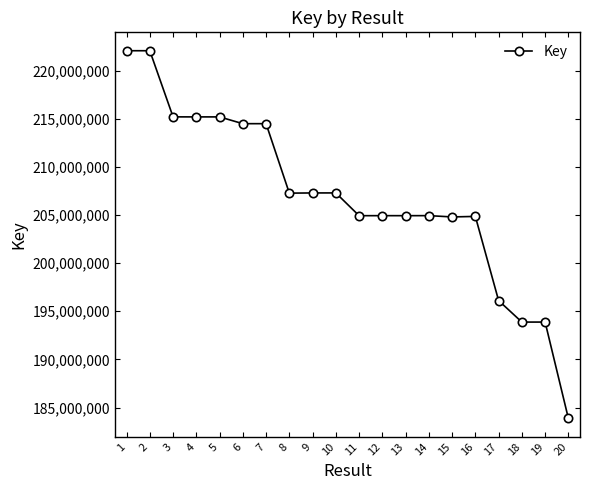

Between 20 and 15, which is larger?

15